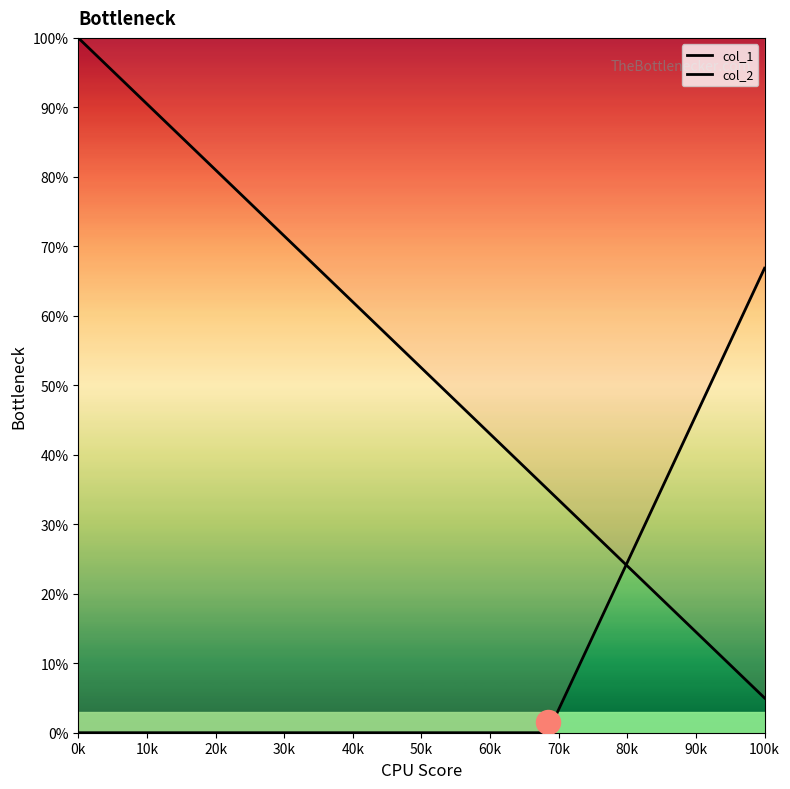

Is the value of col_2 at 40k greater than the value of col_1 at 0k?

No